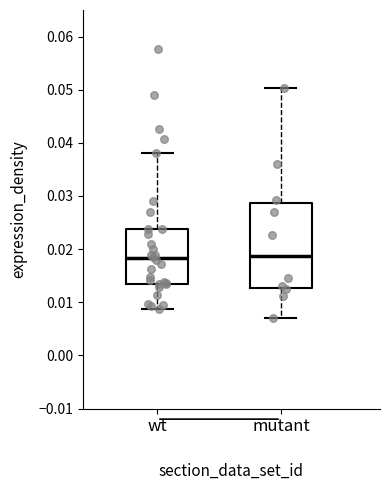

Reading left to right, transcribe this box plot: for each box, give where its median line is, the range the box spans, and where its two whiskers end, as read against the y-axis. The values are not printed on the chart, so give them approximately, as read against the axis.

wt: median 0.018, box 0.014 to 0.024, whiskers 0.009 to 0.038
mutant: median 0.019, box 0.013 to 0.029, whiskers 0.007 to 0.050